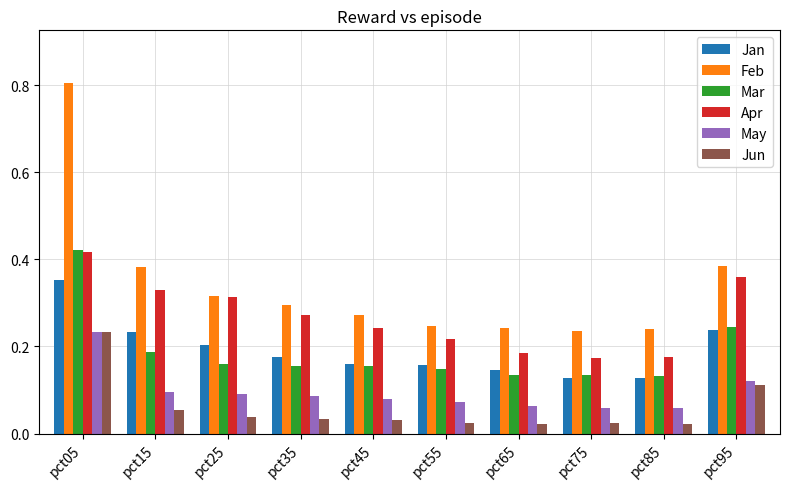

Rank the series at pct15 from highest to lowest value.

Feb, Apr, Jan, Mar, May, Jun